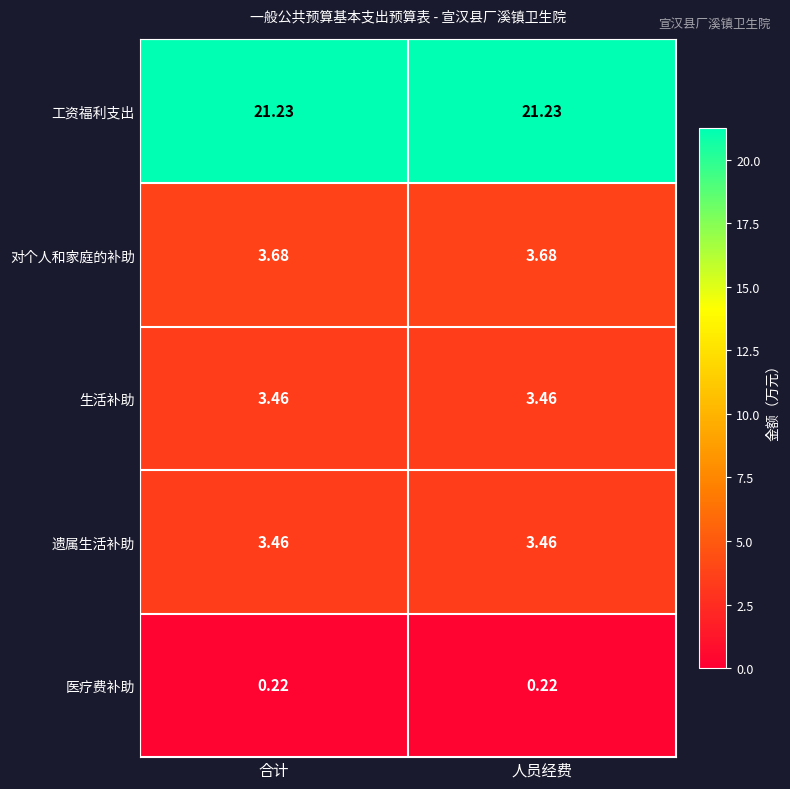

How many distinct data groups are displayed?

5